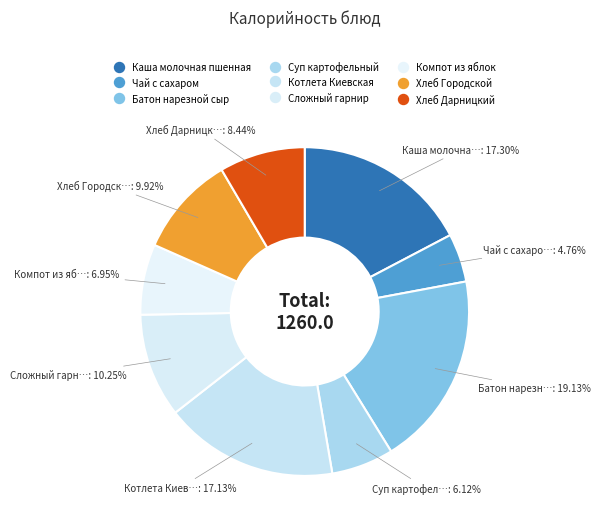

How many segments does this pie chart have?

9